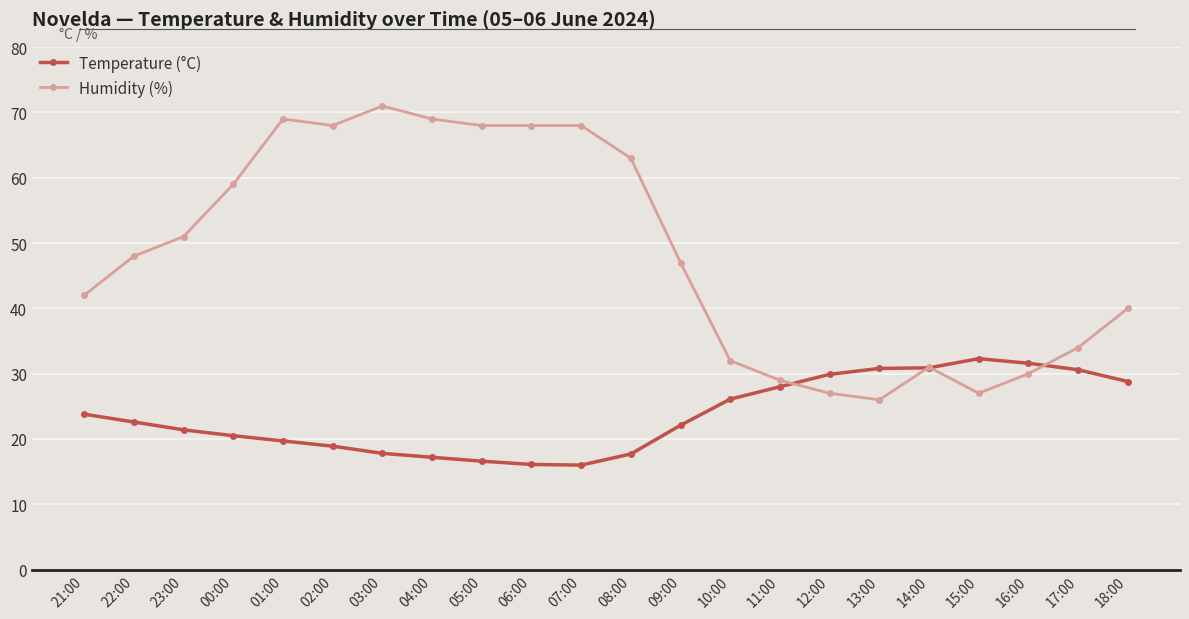

Is this an area chart (filled region under the line)?

No